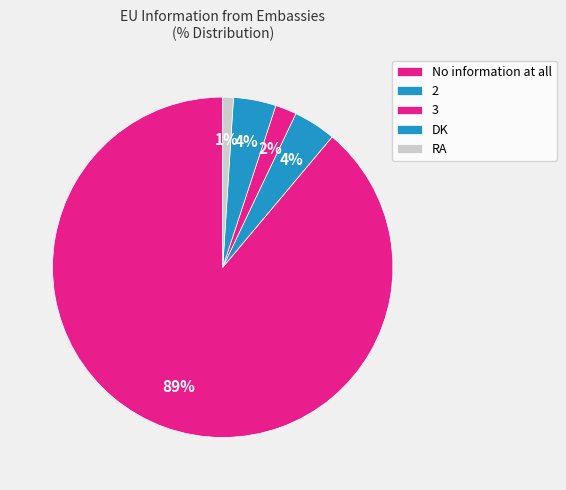

What percentage is the DK slice, to the nearest percent?

4%